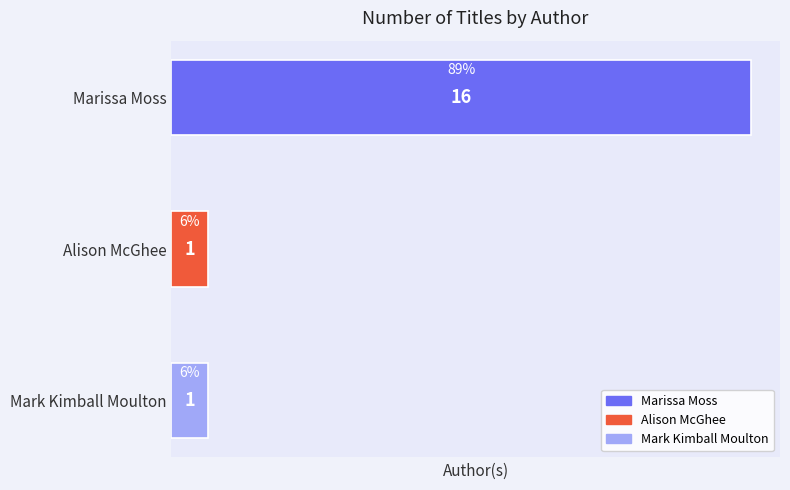

What is the value of the 3rd bar from the top?

1